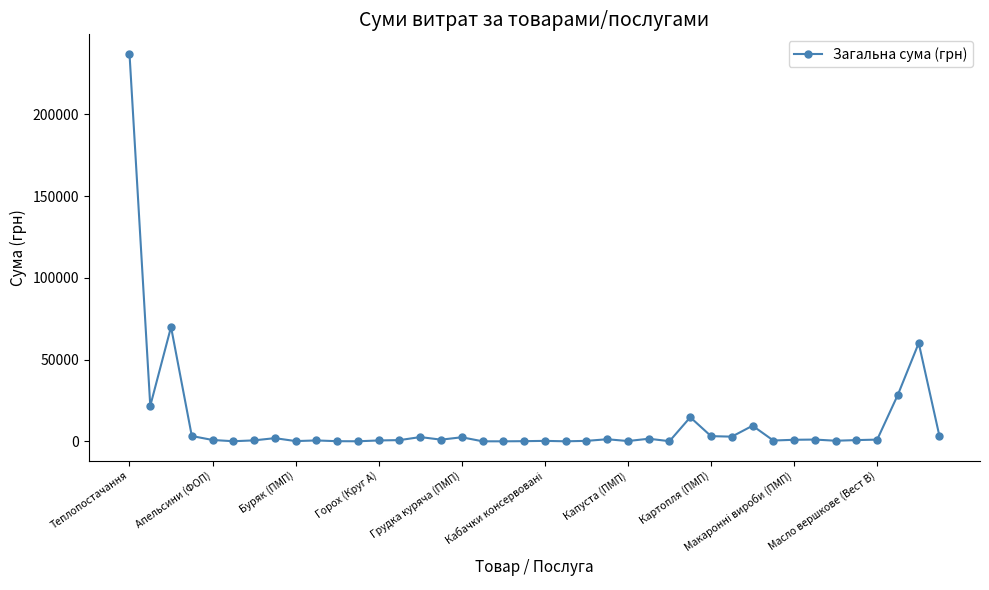

What is the value of the 39th point from the left?

60171.7